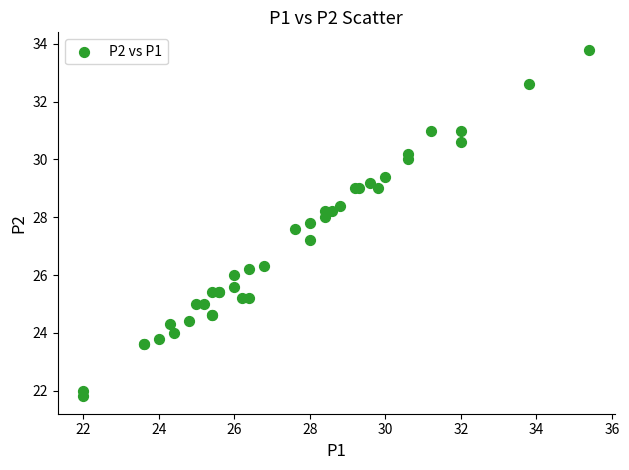

What Y value in the scatter plot is closest to 27?

27.2